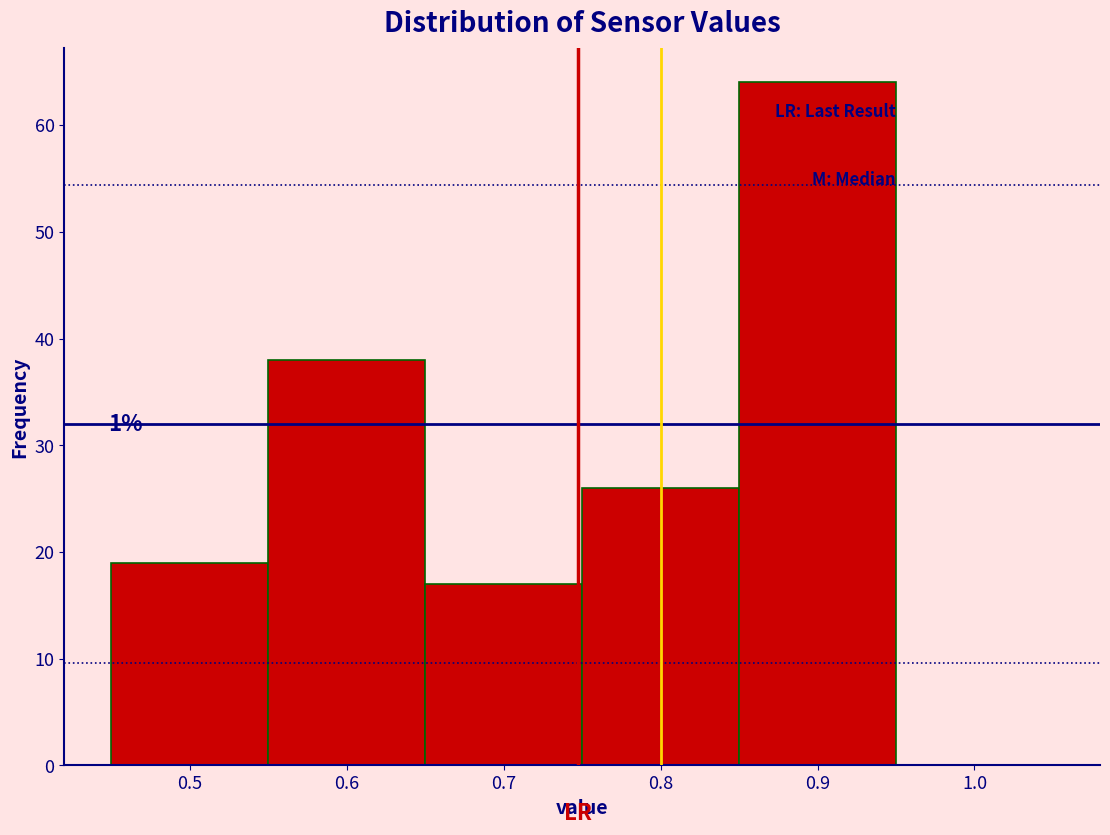

Over which range of the x-axis is the bar tallest?

0.85 to 0.95